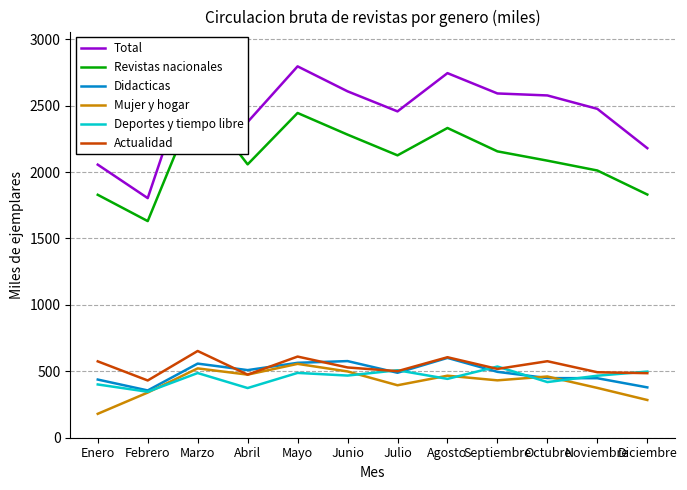

What are all the series names shown in the legend?

Total, Revistas nacionales, Didacticas, Mujer y hogar, Deportes y tiempo libre, Actualidad